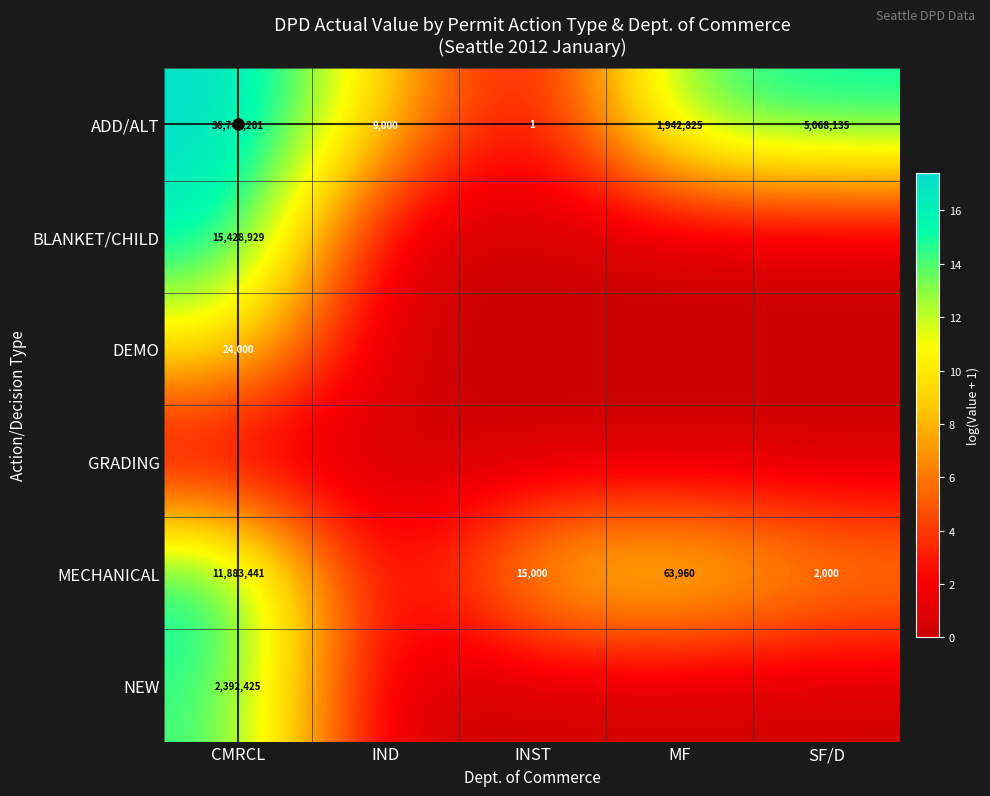

True or false: NEW has a value of 1207230 at CMRCL.

False